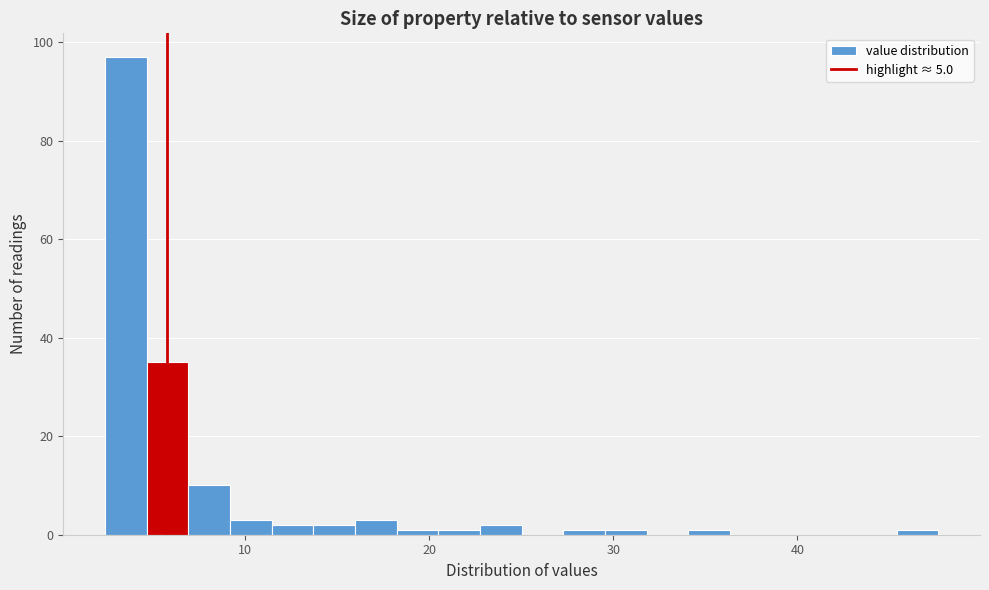

Read against the x-axis, roughly where is the centre of the tallest bar?

4